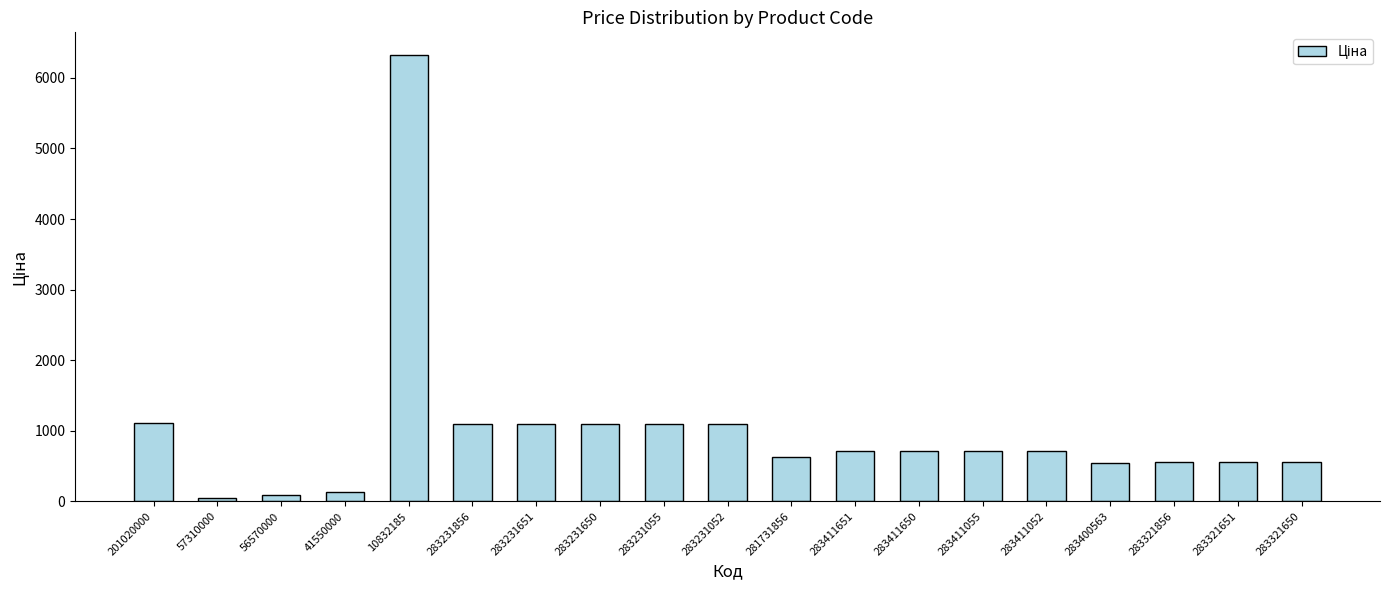

What is the greatest value displayed?

6328.7